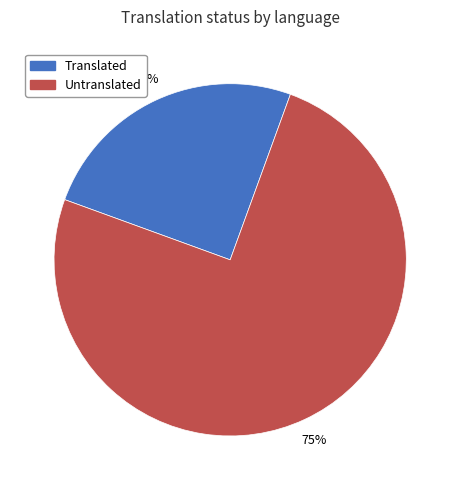

To the nearest percent, what is the average slice percentage?

50%